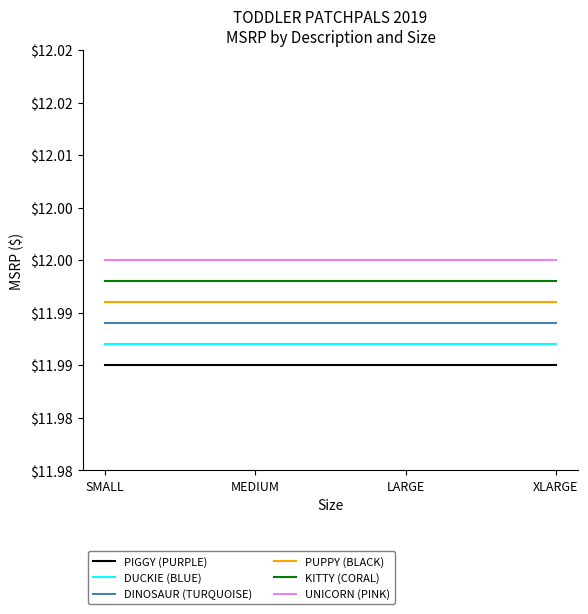

What is the sum of all UNICORN (PINK) values?

48.0